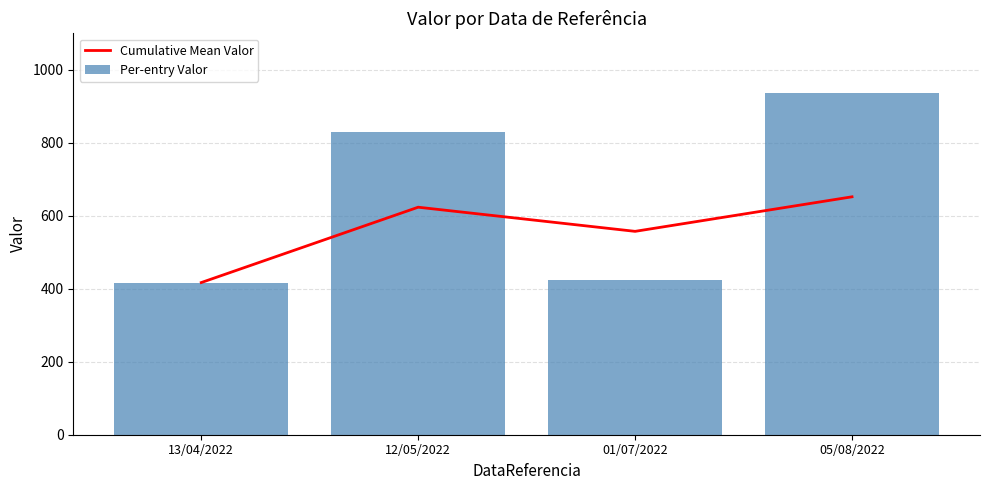

At which category is the sum across all series the highest?

05/08/2022